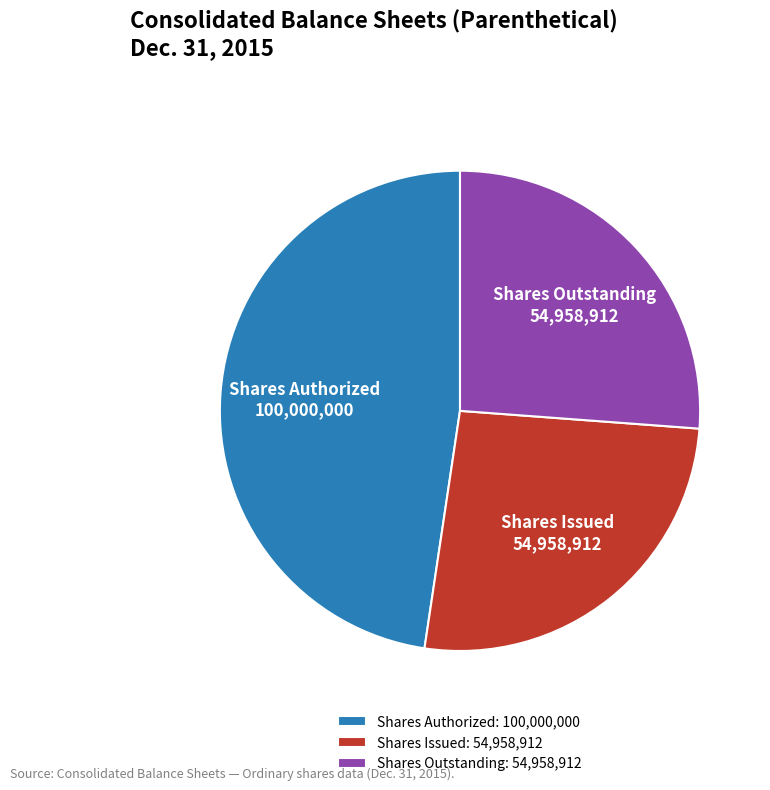

Does any single category account for the majority?

No